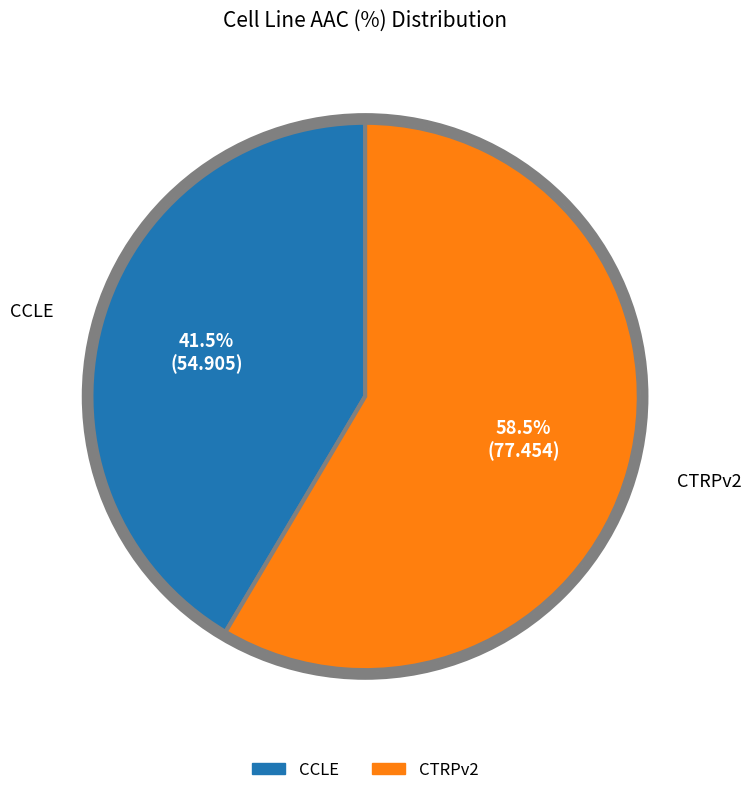

Is there any slice that represents more than half of the pie?

Yes